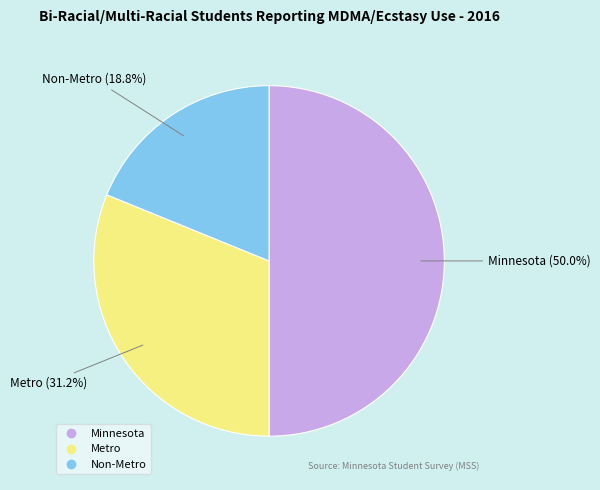

Combined, what portion of the pie is Non-Metro and Minnesota?

68.8%